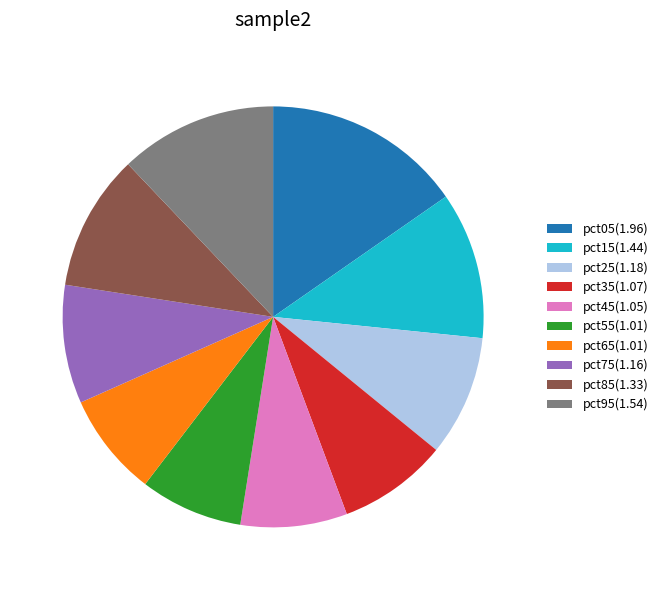

How many slices are in this pie chart?

10